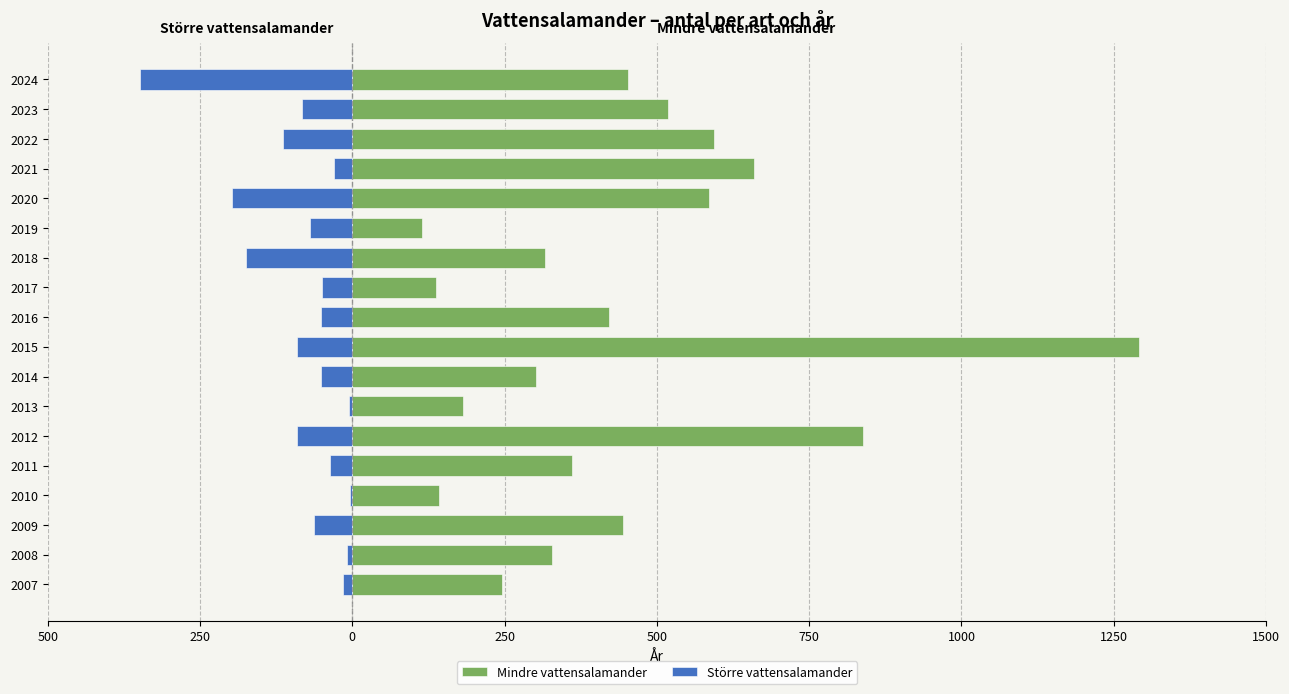

Is it true that Större vattensalamander equals -82 at 2023?

True